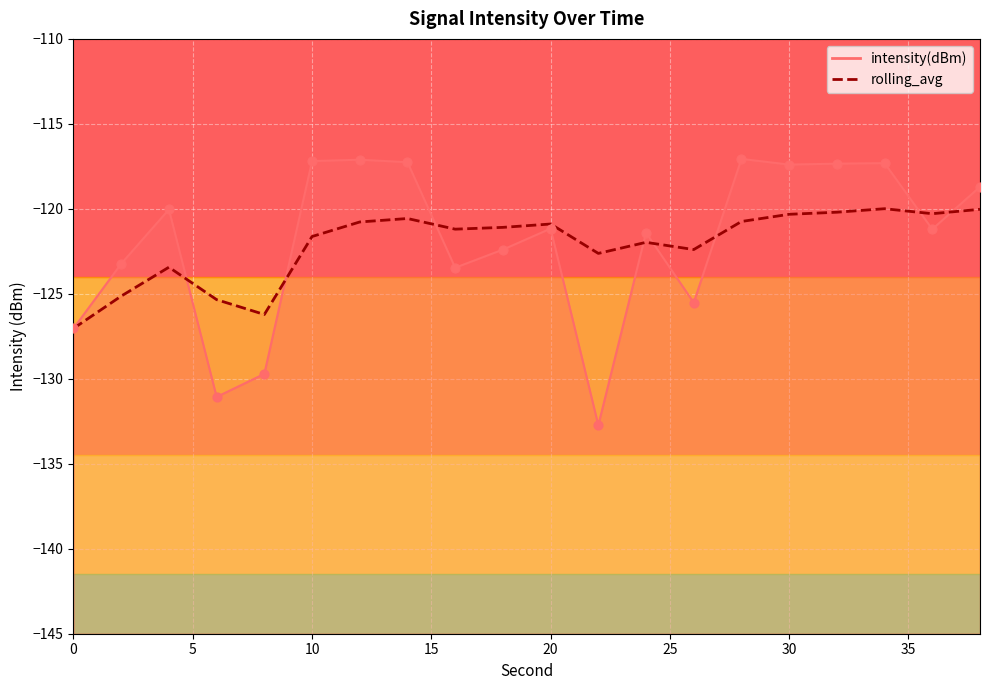

Which series reaches the maximum Y coordinate?

intensity(dBm)